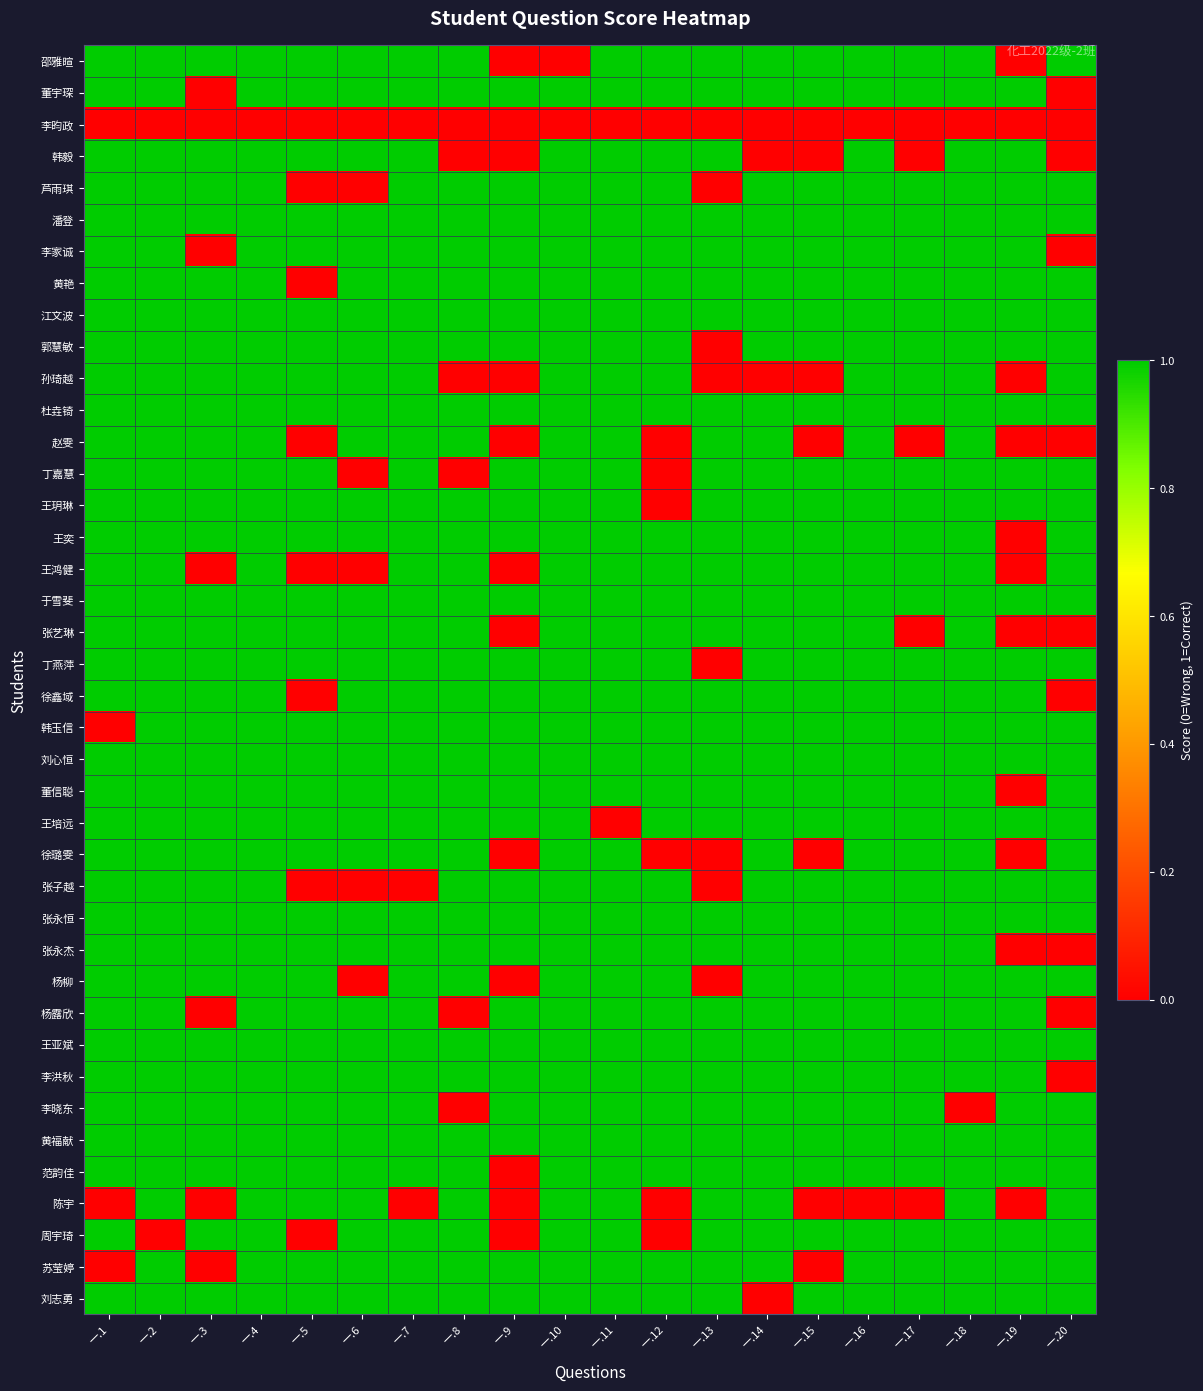

Rank the series at 一.1 from lowest to highest value.

李昀政, 韩玉信, 陈宇, 苏莹婷, 邵雅暄, 董宇琛, 韩毅, 芦雨琪, 潘登, 李家诚, 黄艳, 江文波, 郭慧敏, 孙琦越, 杜垚锜, 赵雯, 丁嘉慧, 王玥琳, 王奕, 王鸿健, 于雪斐, 张艺琳, 丁燕萍, 徐鑫域, 刘心恒, 董信聪, 王培远, 徐璐雯, 张子越, 张永恒, 张永杰, 杨柳, 杨露欣, 王亚斌, 李洪秋, 李晓东, 黄福献, 范韵佳, 周宇琦, 刘志勇